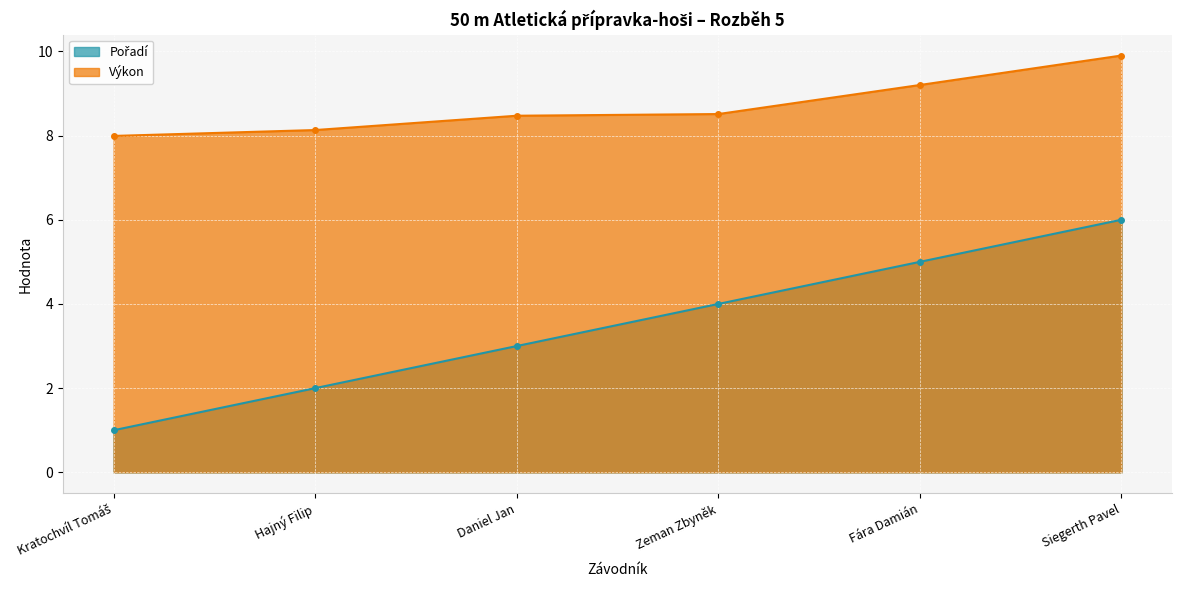

True or false: Pořadí has a value of 0.3 at Kratochvíl Tomáš.

False